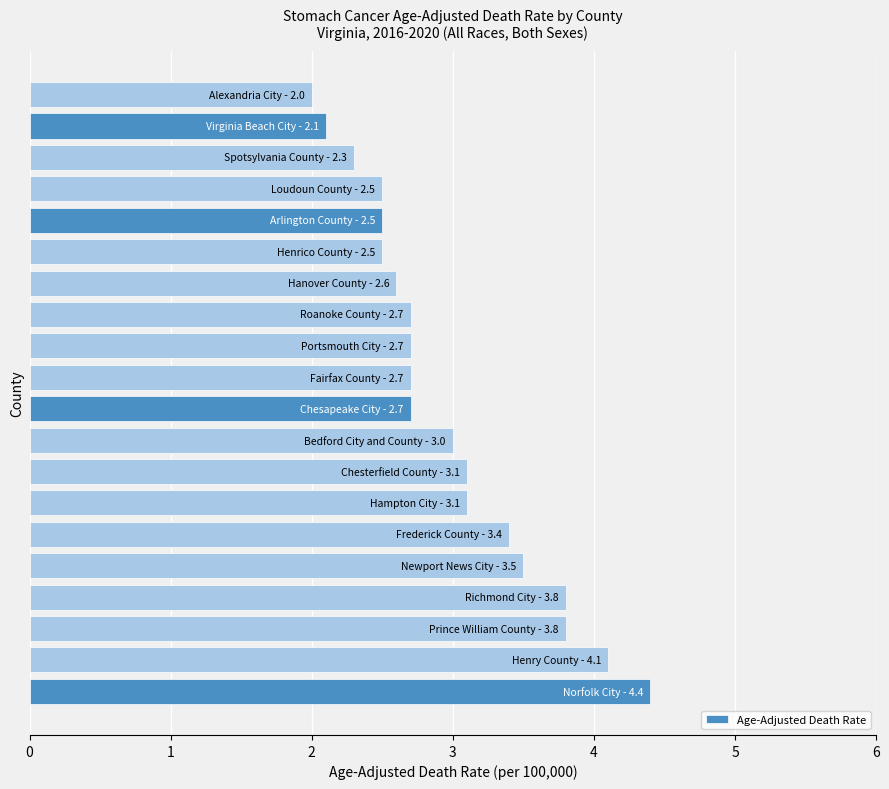

How many data points are above 2?

19